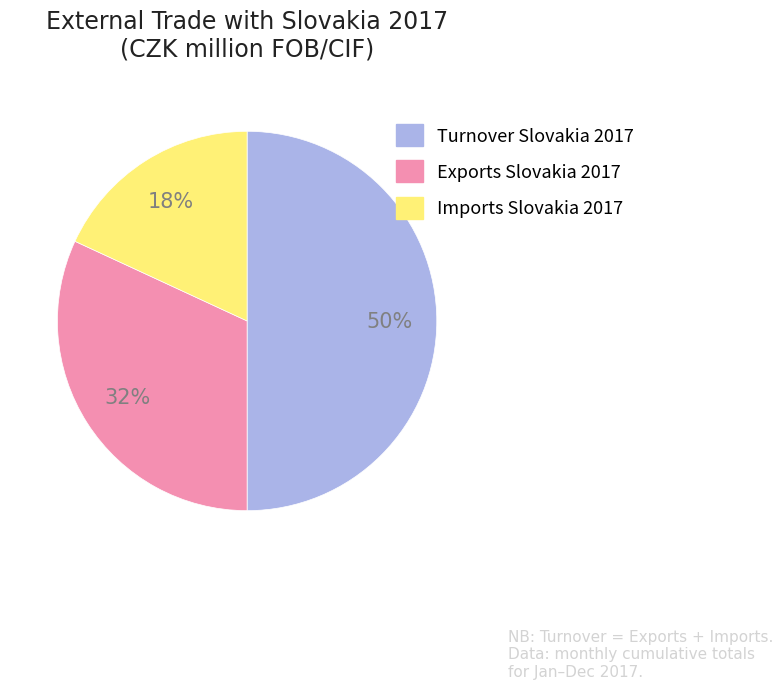

True or false: Imports Slovakia 2017 accounts for 18% of the total.

True